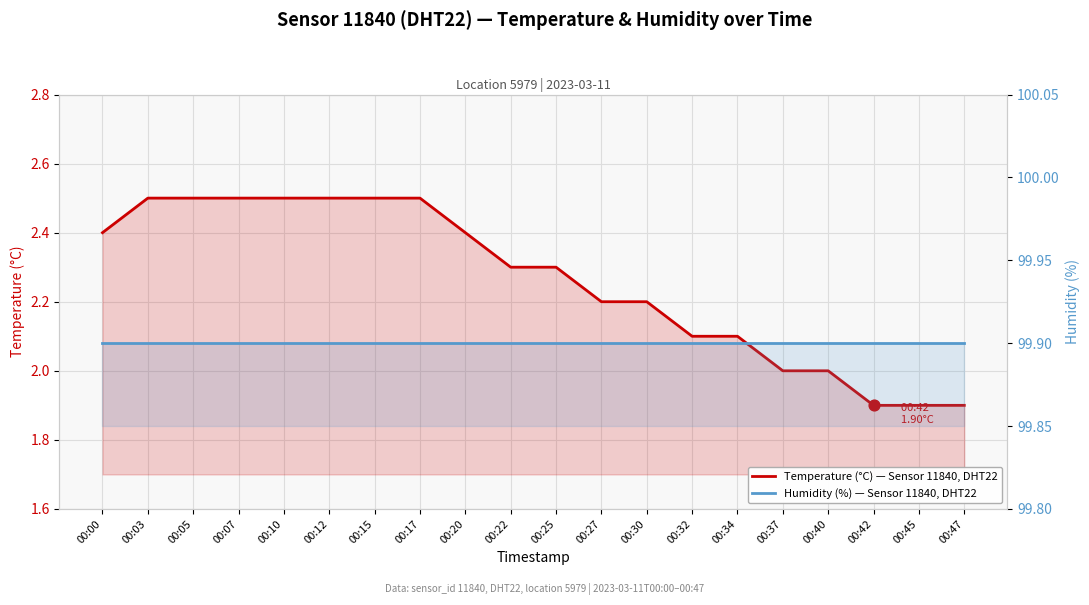

What are all the series names shown in the legend?

temperature, humidity